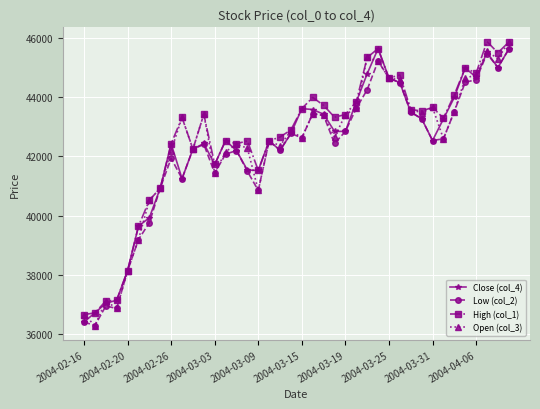

At how many categories does at least one series exceed 37375?

36